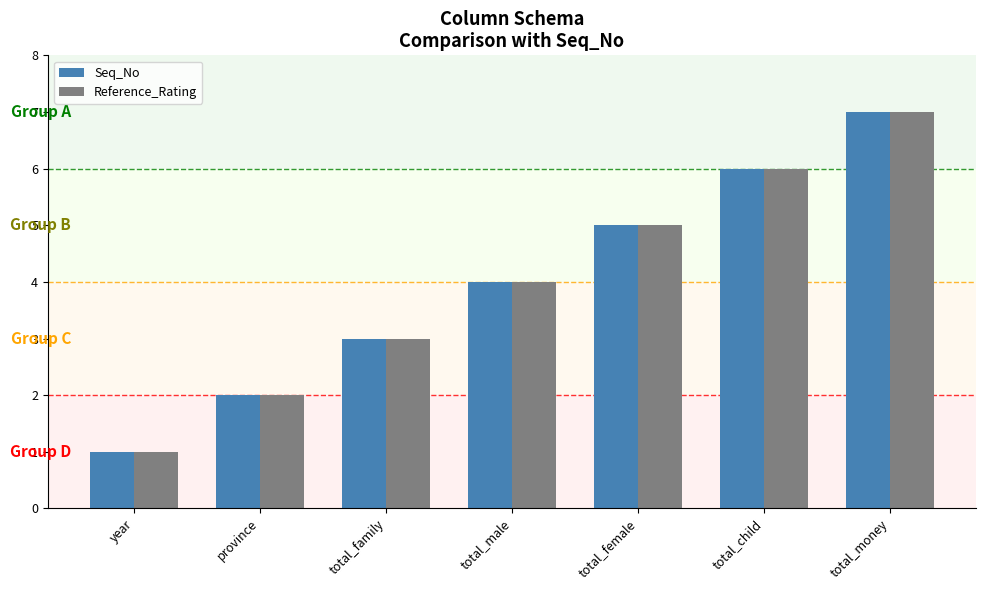

Which label corresponds to the largest value in the chart?

total_money